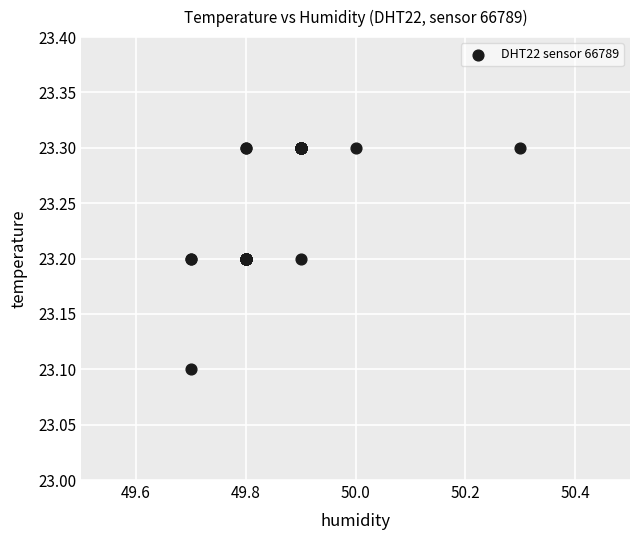

What Y value in the scatter plot is closest to 23?

23.1